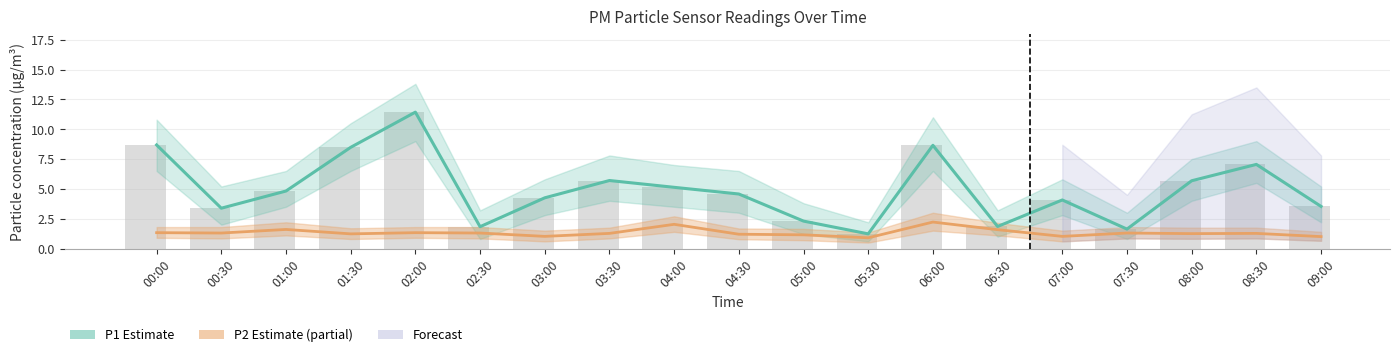

Reading left to right, what are all the values shown in this chart?

P1 (Estimate): 00:00=8.7	00:30=3.4	01:00=4.8	01:30=8.5	02:00=11.4	02:30=1.8	03:00=4.2	03:30=5.7	04:00=5.1	04:30=4.6	05:00=2.3	05:30=1.2	06:00=8.7	06:30=1.9	07:00=4.1	07:30=1.6	08:00=5.7	08:30=7.0	09:00=3.5
P2 (Estimate based on partial data): 00:00=1.3	00:30=1.3	01:00=1.6	01:30=1.2	02:00=1.3	02:30=1.3	03:00=1.0	03:30=1.3	04:00=2.0	04:30=1.2	05:00=1.1	05:30=0.9	06:00=2.2	06:30=1.6	07:00=1.0	07:30=1.3	08:00=1.2	08:30=1.3	09:00=1.0